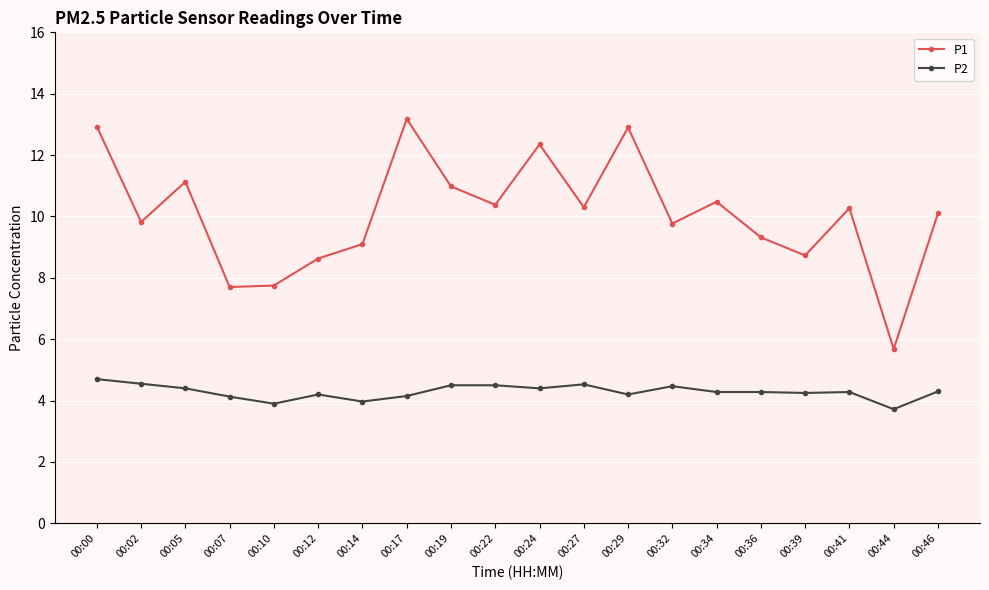

True or false: P2 and P1 cross at least once.

False